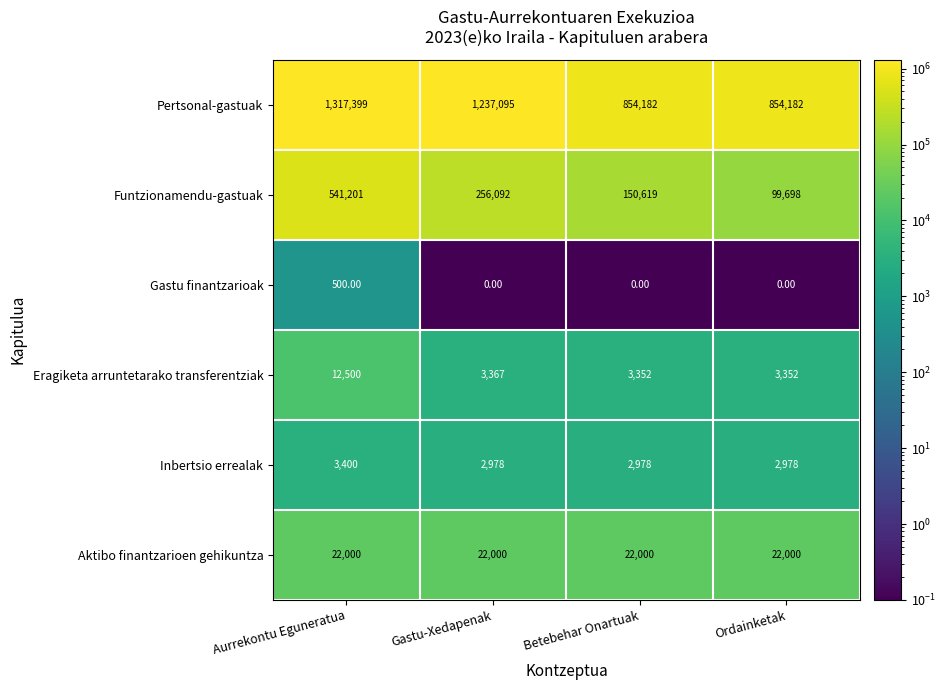

Which series changed the most between Gastu-Xedapenak and Betebehar Onartuak?

Pertsonal-gastuak